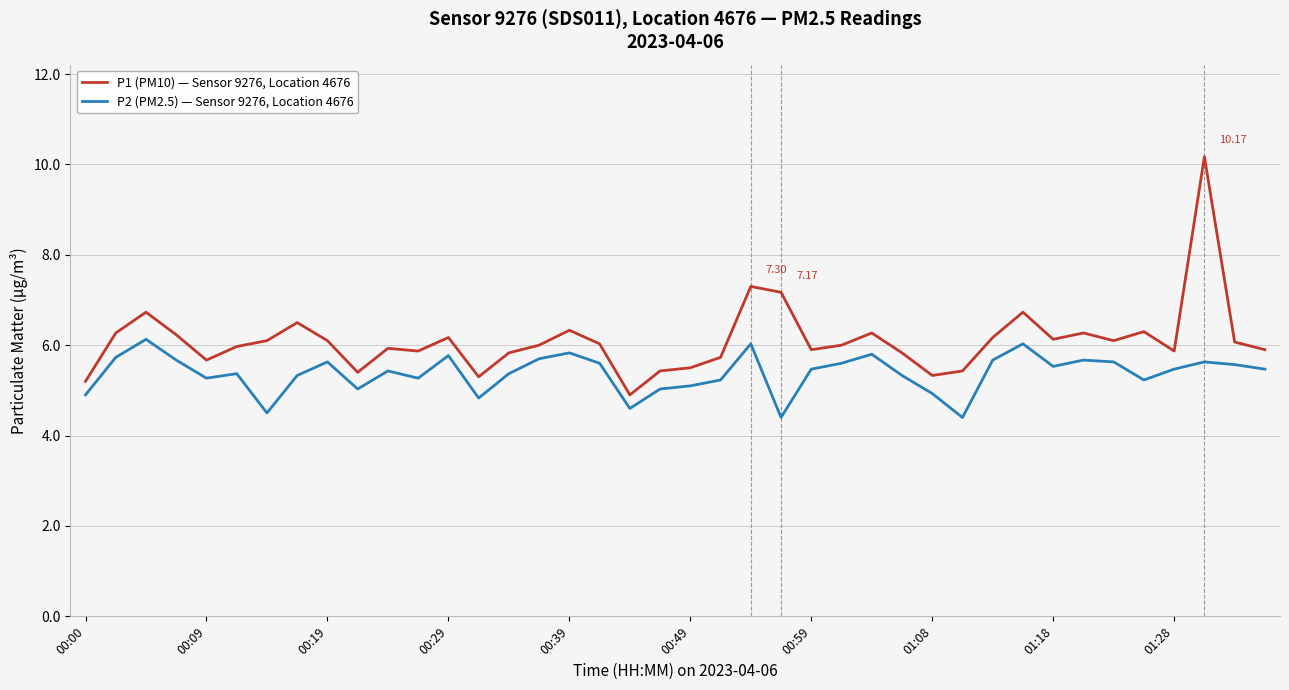

What is the difference between the second highest and second lowest values in the P1 (PM10) — Sensor 9276, Location 4676 series?

2.1